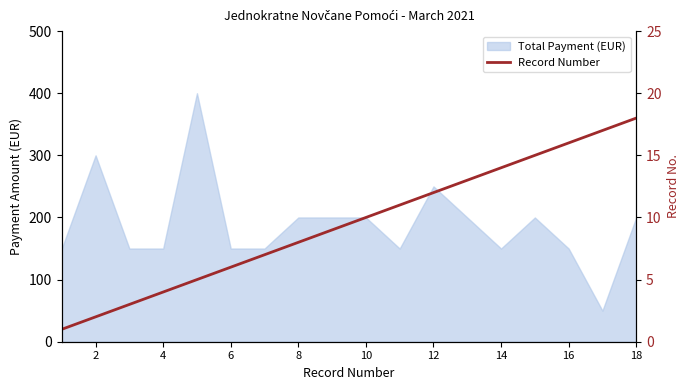

What is the sum of all values?

171